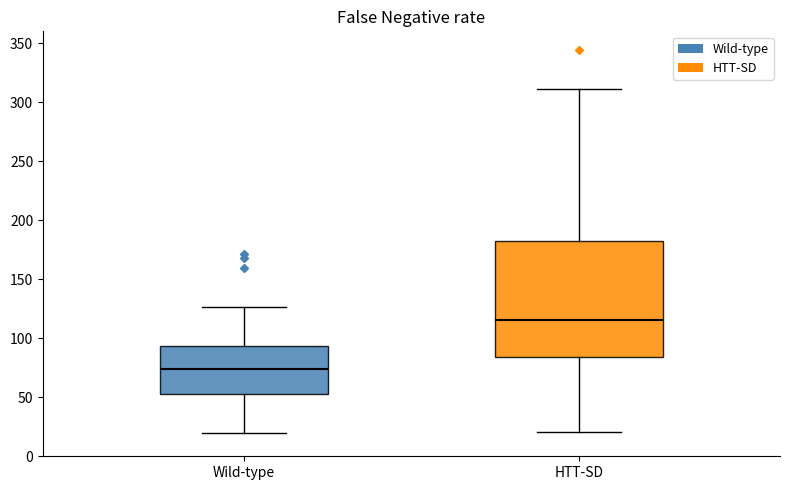

Reading left to right, transcribe this box plot: for each box, give where its median line is, the range the box spans, and where its two whiskers end, as read against the y-axis. The values are not printed on the chart, so give them approximately, as read against the axis.

Wild-type: median 75, box 55 to 95, whiskers 20 to 125
HTT-SD: median 115, box 85 to 180, whiskers 20 to 310